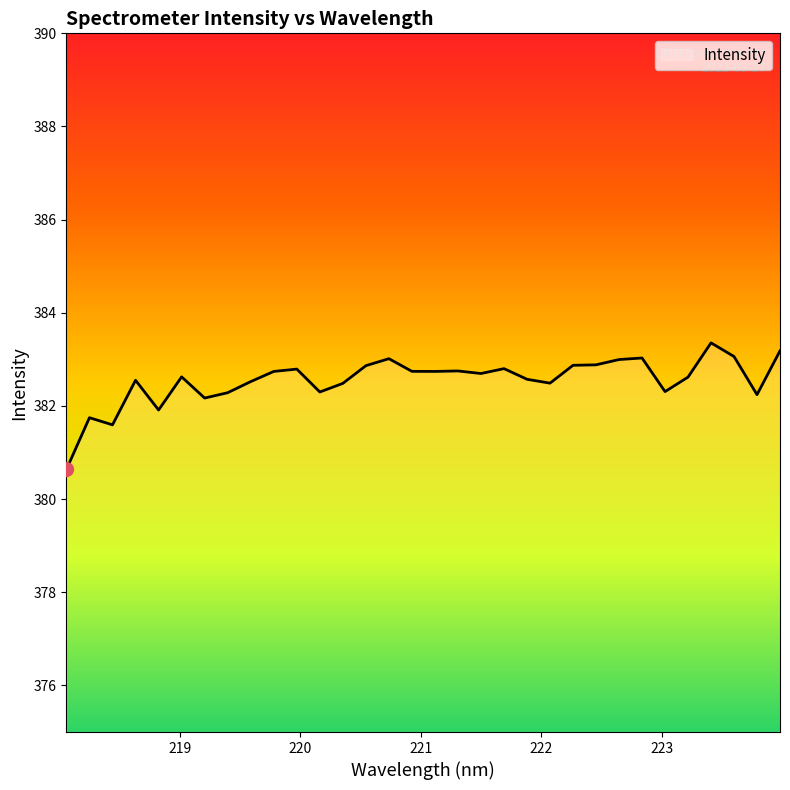

What is the difference between the maximum and minimum values?

2.7